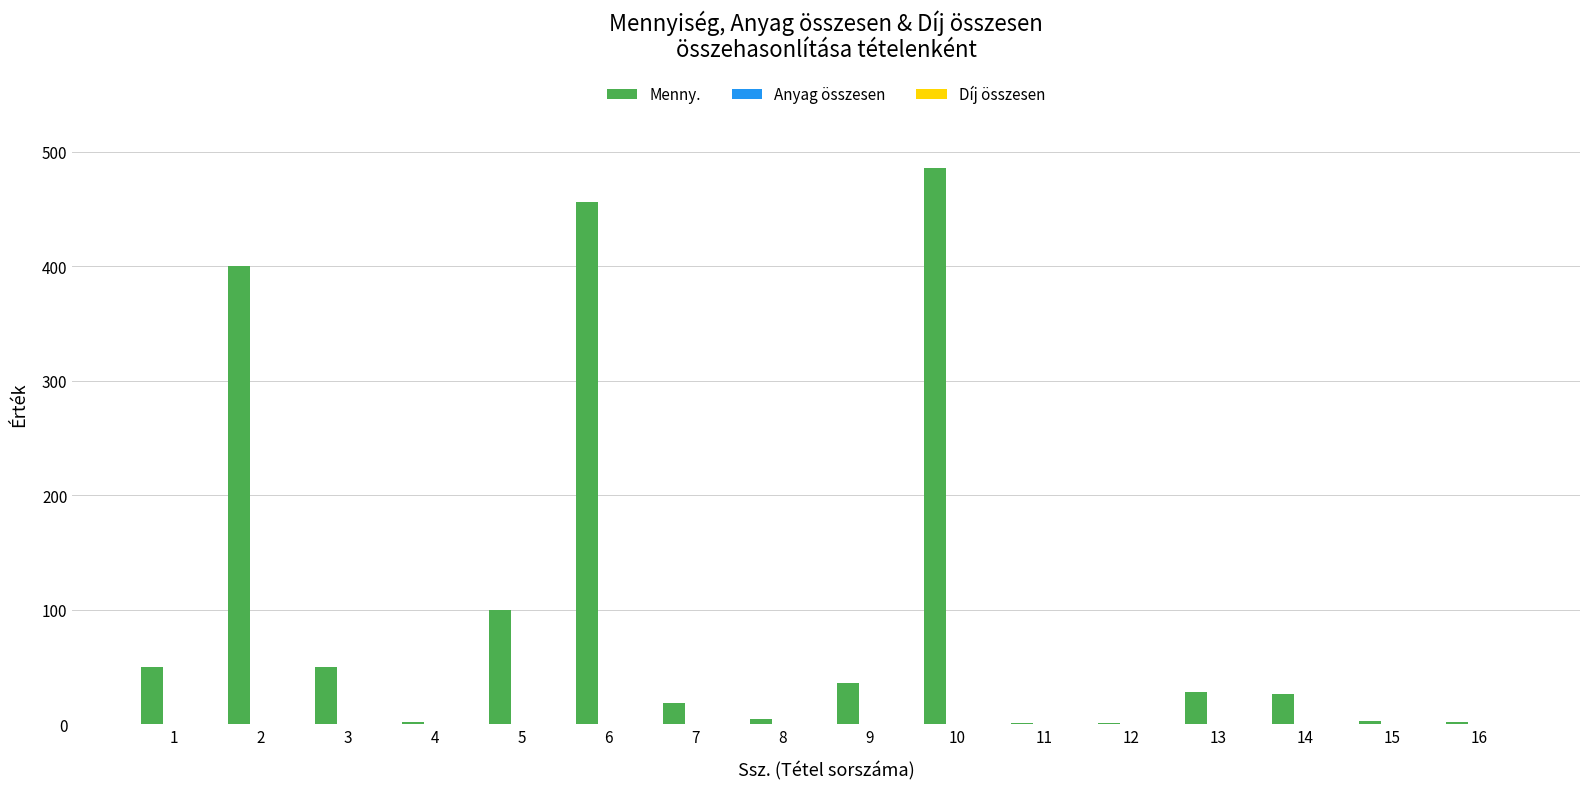

Is it true that the value at 6 is 267?

False